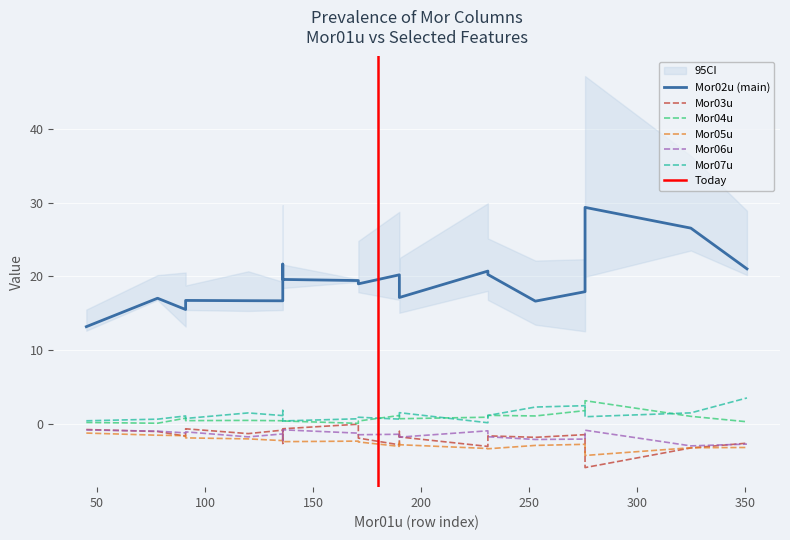

What is the value of the Mor04u point at the 8th from the left?

0.9